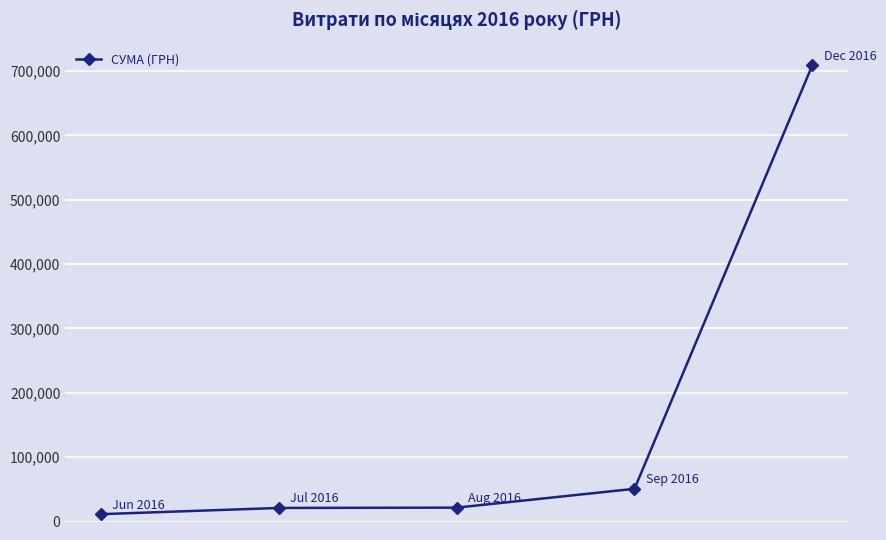

True or false: the data has more than 2 interior local peaks.

False